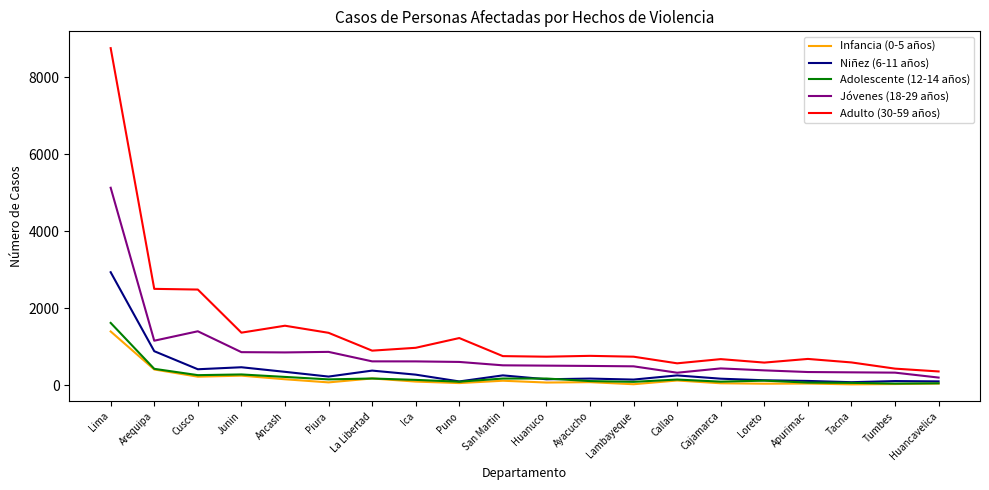

Count the number of data series in this chart.

5